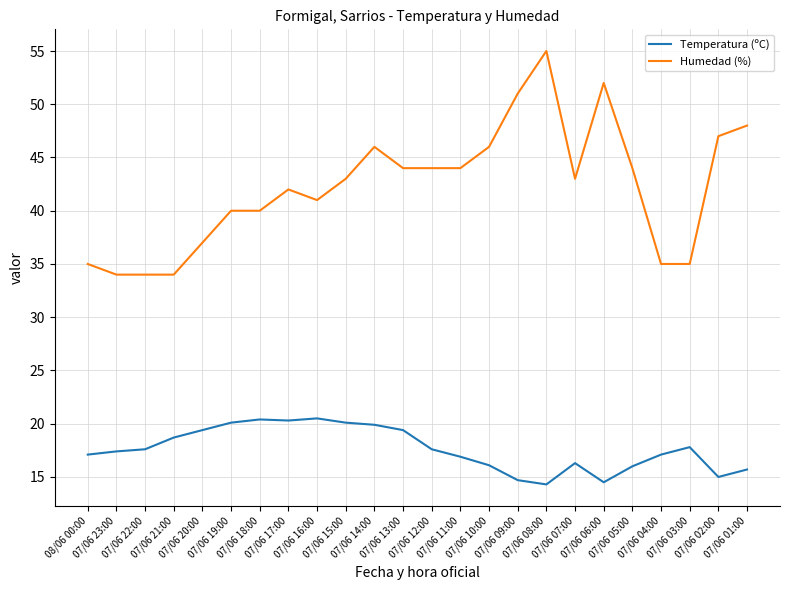

True or false: Temperatura (ºC) and Humedad (%) cross at least once.

False